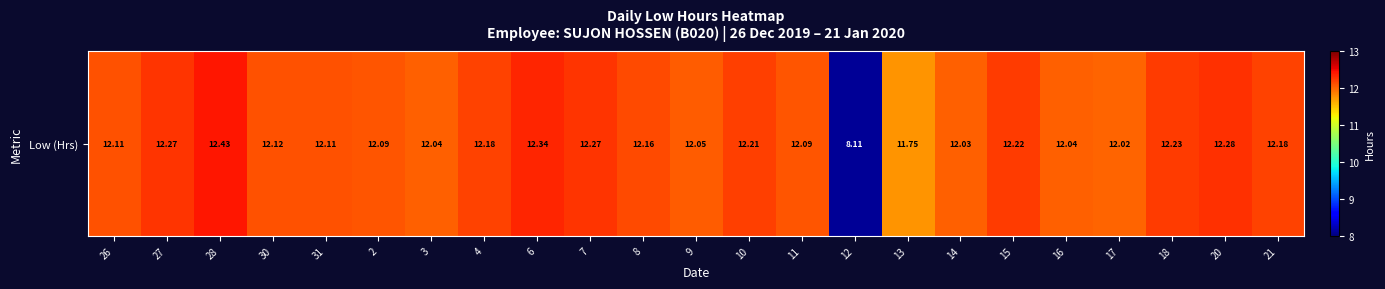

List the labels in order of value, smallest first.

12, 13, 17, 14, 3, 16, 9, 2, 11, 26, 31, 30, 8, 4, 21, 10, 15, 18, 27, 7, 20, 6, 28